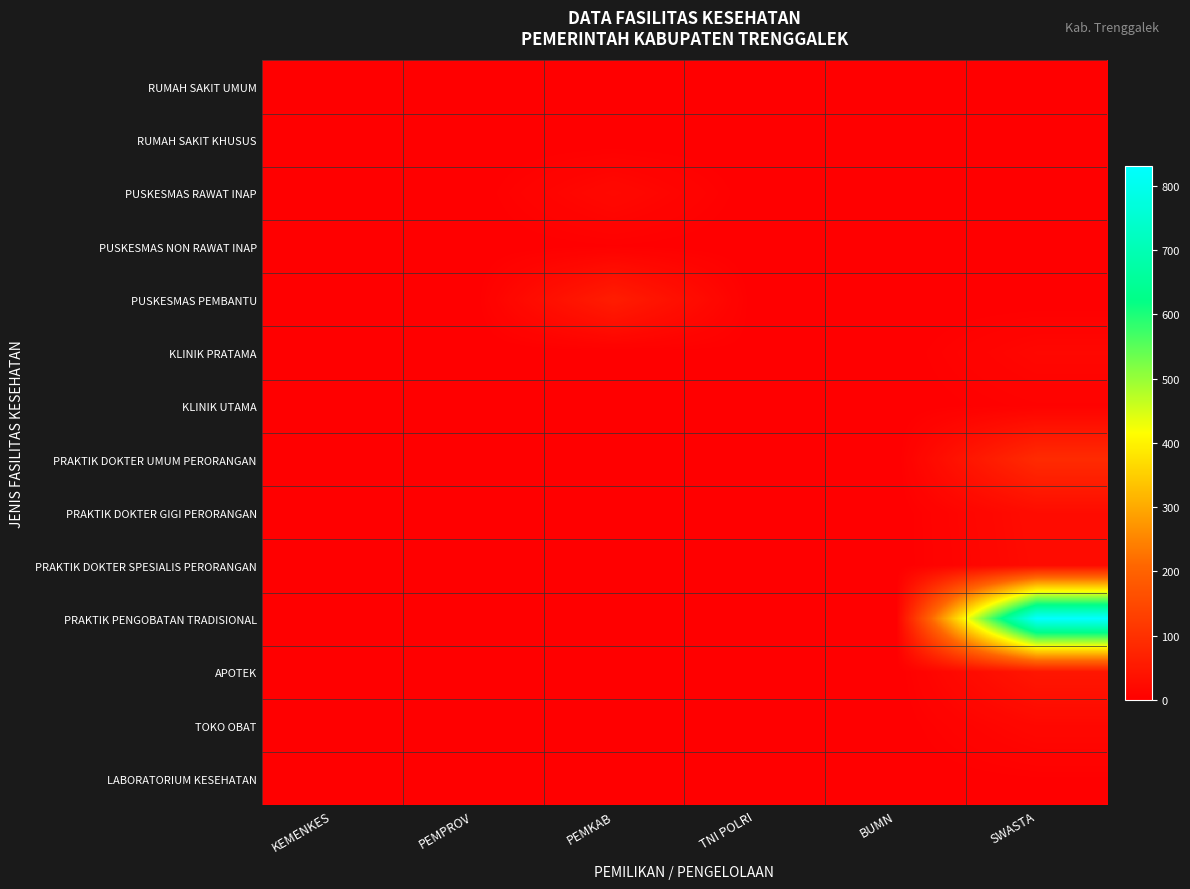

Rank the series at PEMKAB from lowest to highest value.

RUMAH SAKIT KHUSUS, KLINIK UTAMA, PRAKTIK DOKTER UMUM PERORANGAN, PRAKTIK DOKTER GIGI PERORANGAN, PRAKTIK DOKTER SPESIALIS PERORANGAN, PRAKTIK PENGOBATAN TRADISIONAL, APOTEK, TOKO OBAT, KLINIK PRATAMA, LABORATORIUM KESEHATAN, RUMAH SAKIT UMUM, PUSKESMAS NON RAWAT INAP, PUSKESMAS RAWAT INAP, PUSKESMAS PEMBANTU